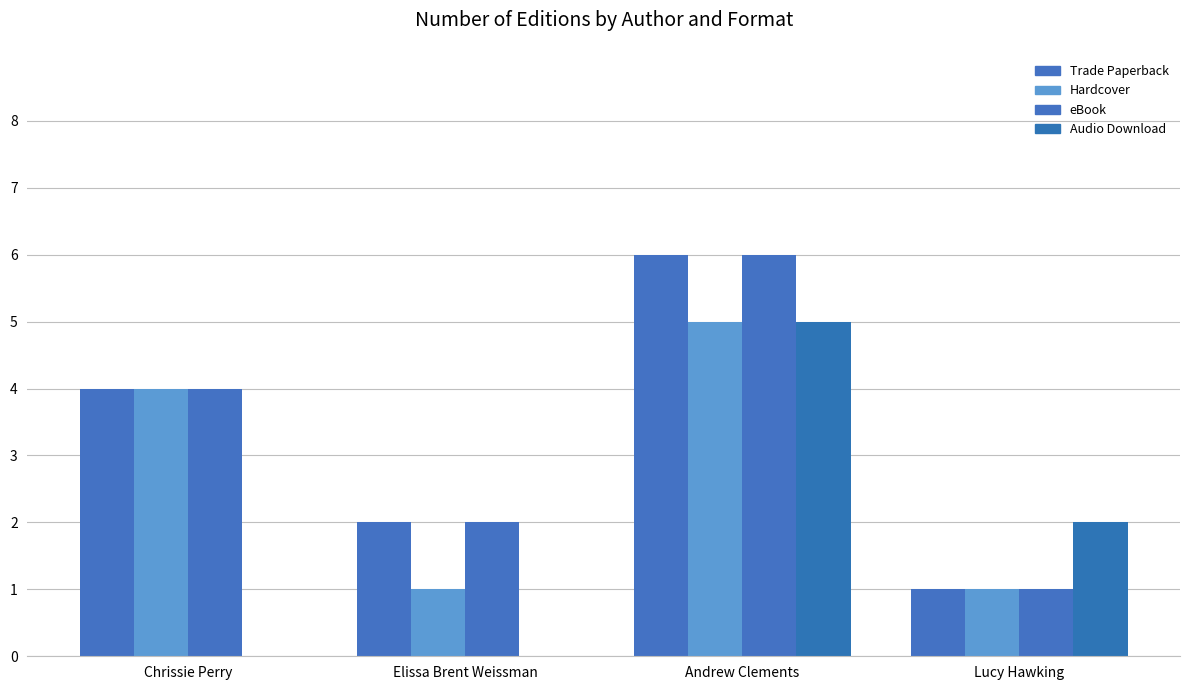

Rank the series by their maximum value, from highest to lowest.

Trade Paperback, eBook, Hardcover, Audio Download